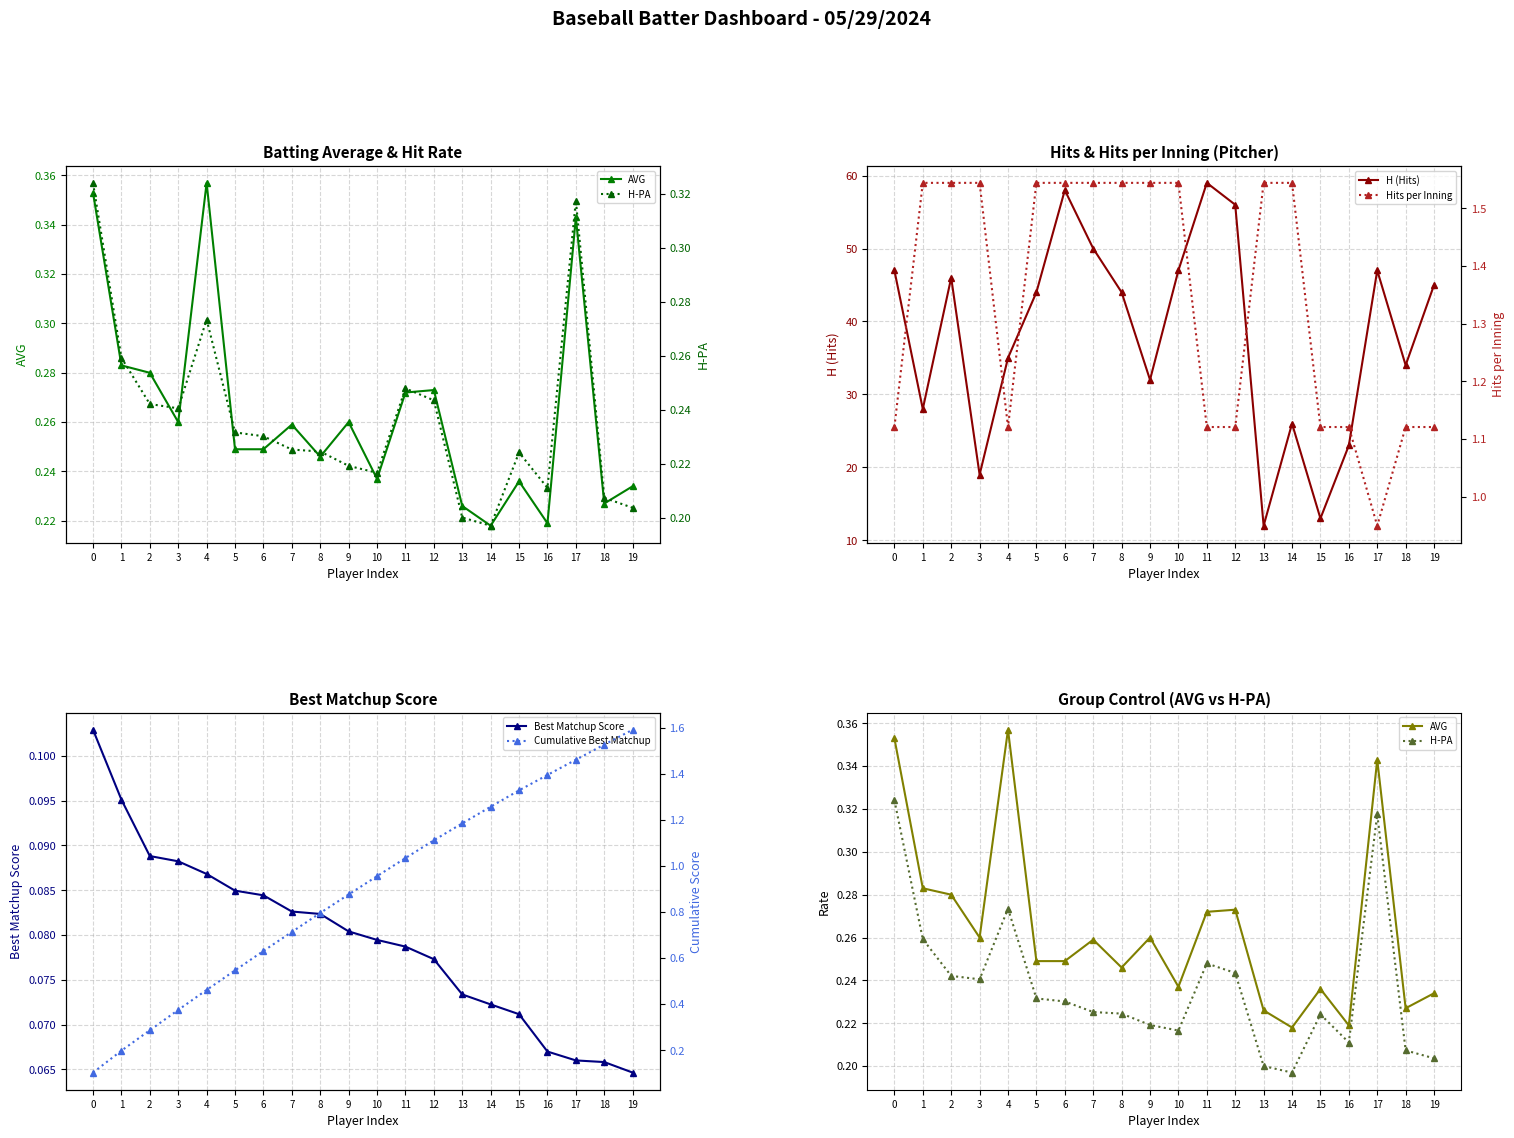

Is it true that Hits per Inning equals 2.7 at 2?

False